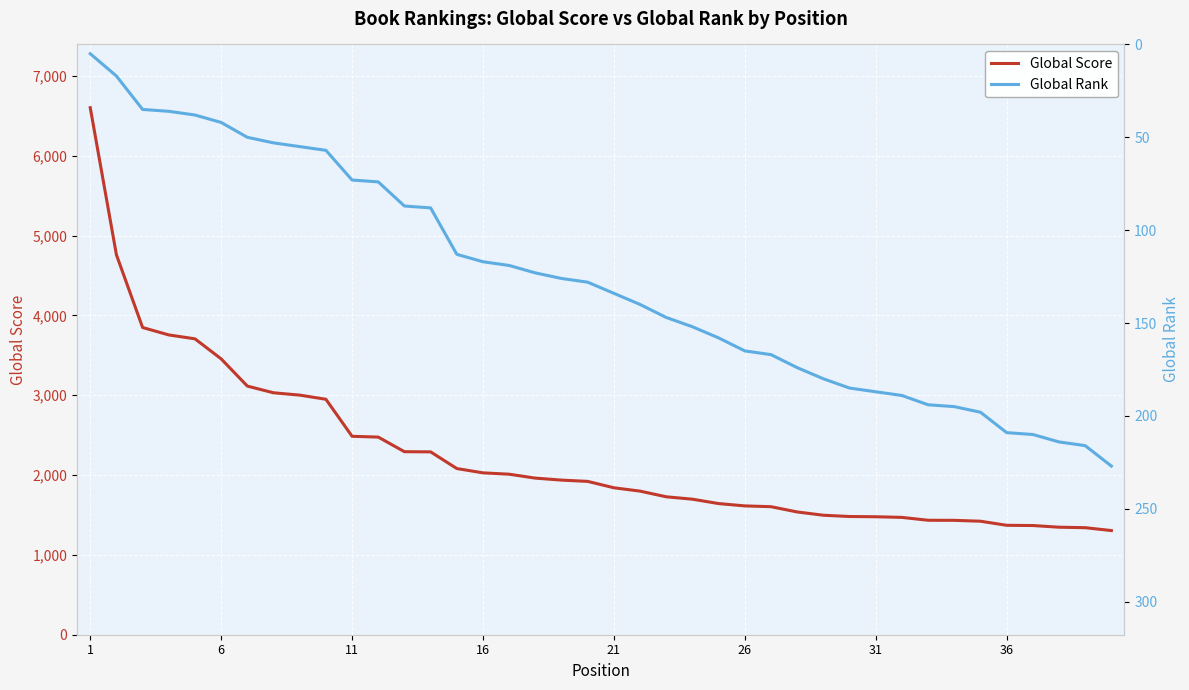

What is the lowest value of the Global Score series?

1305